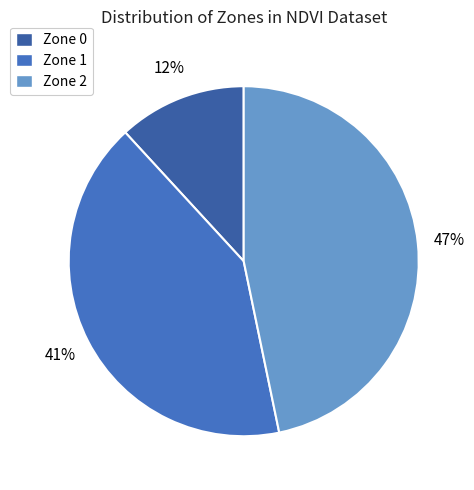

Is the sum of Zone 0 and Zone 1 greater than half?

Yes